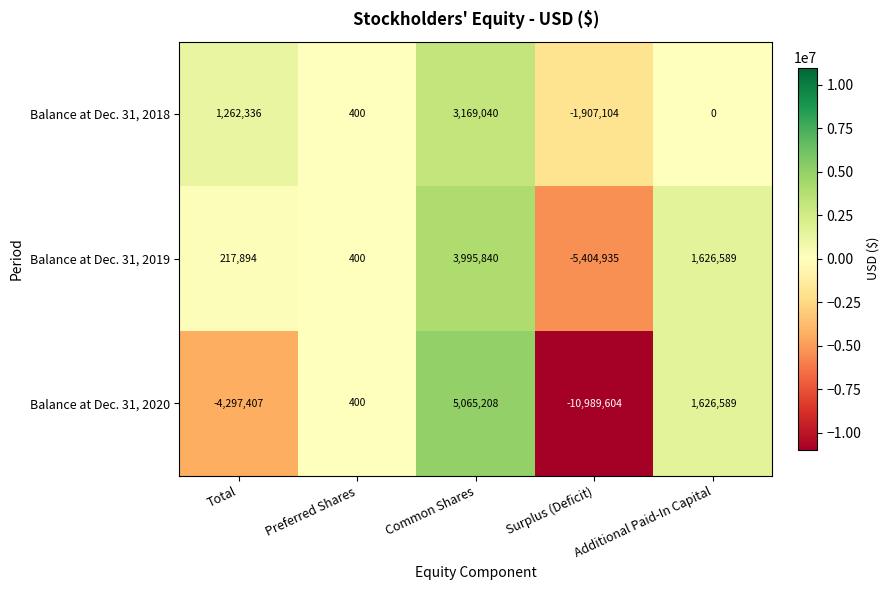

What is the average value of the Balance at Dec. 31, 2020 series?

-1718963